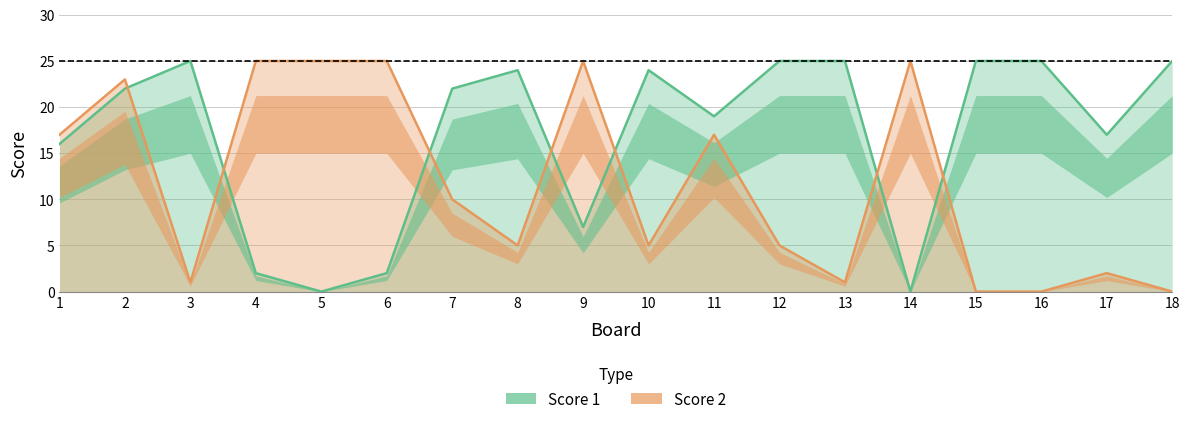

What is the value of the Score 1 point at the 17th from the left?

17